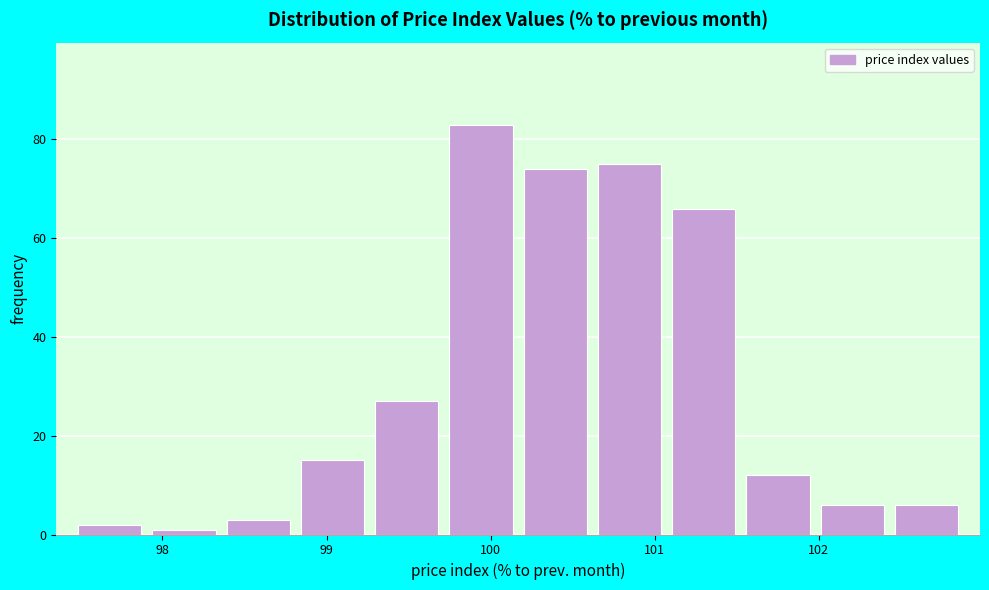

Which range on the x-axis has the tallest bar?

99.7 to 100.2